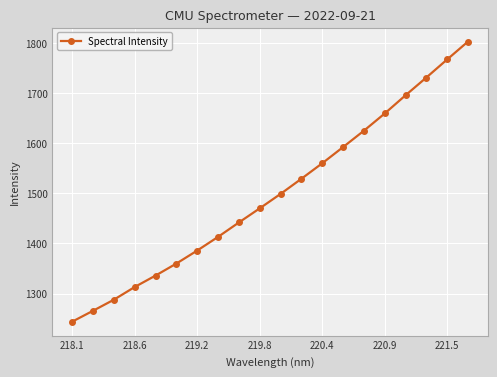

What is the value of the 8th point from the left?

1413.2